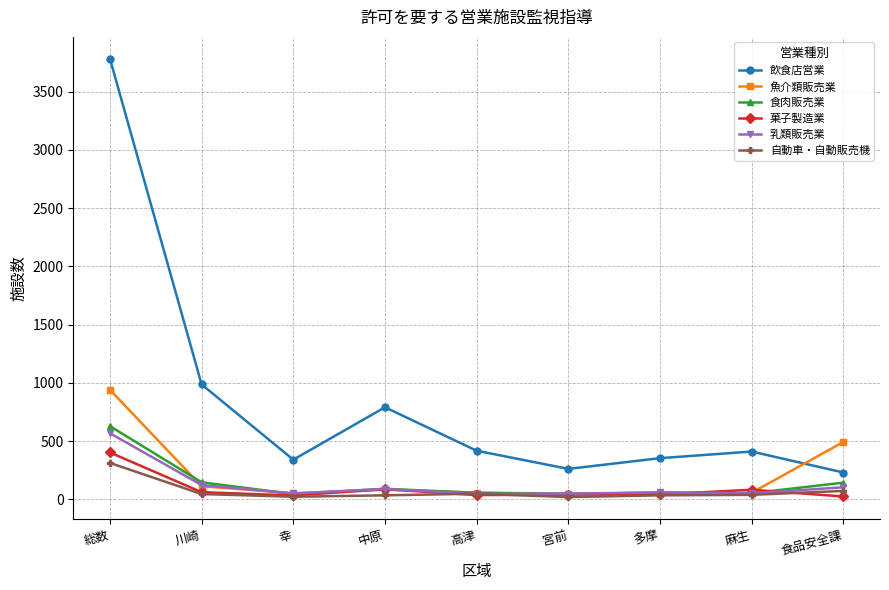

At how many categories does at least one series exceed 560?

3